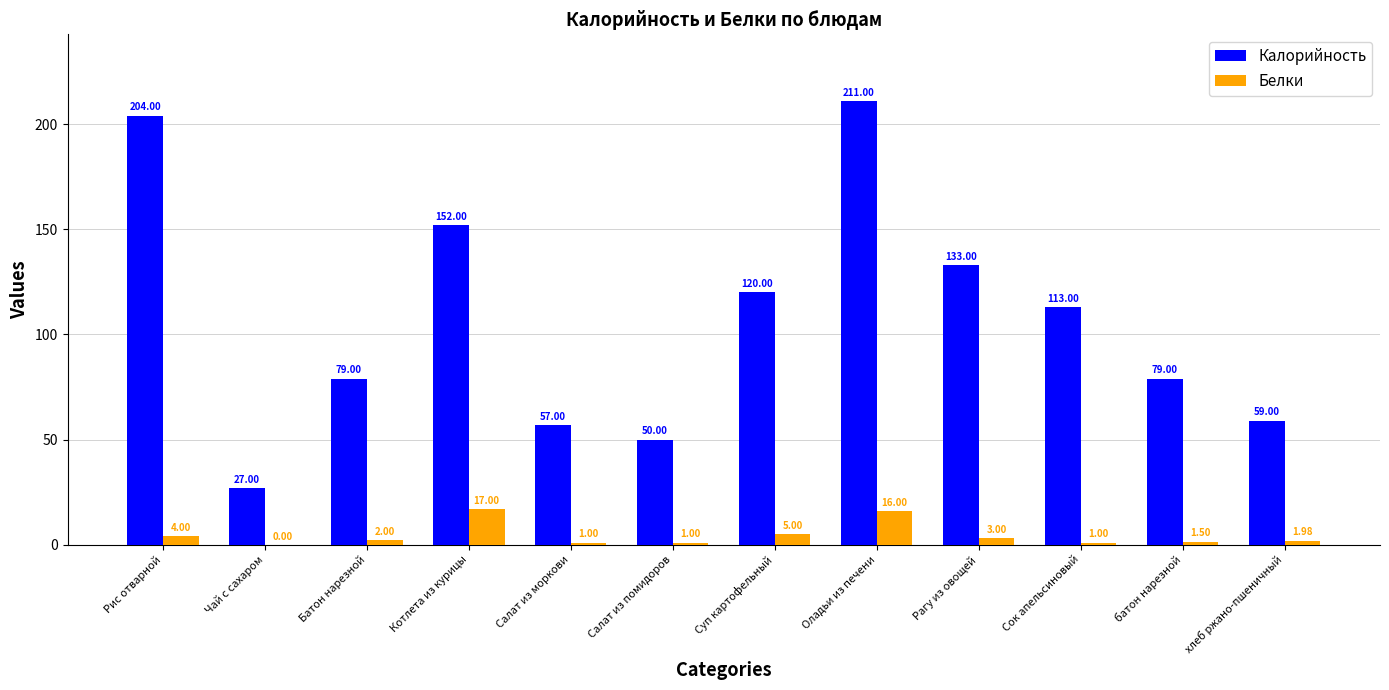

What are all the series names shown in the legend?

Калорийность, Белки